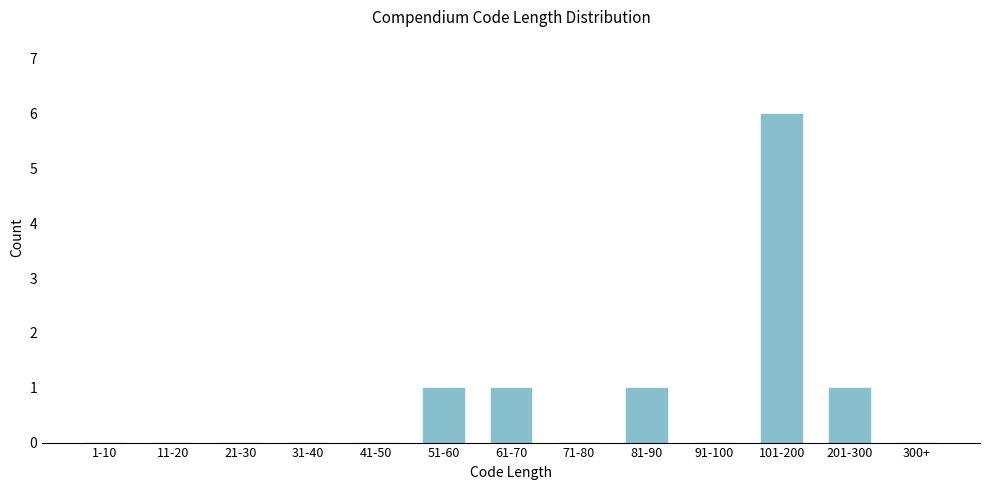

Reading left to right, list all the values displayed in this chart.

1-10=0	11-20=0	21-30=0	31-40=0	41-50=0	51-60=1	61-70=1	71-80=0	81-90=1	91-100=0	101-200=6	201-300=1	300+=0